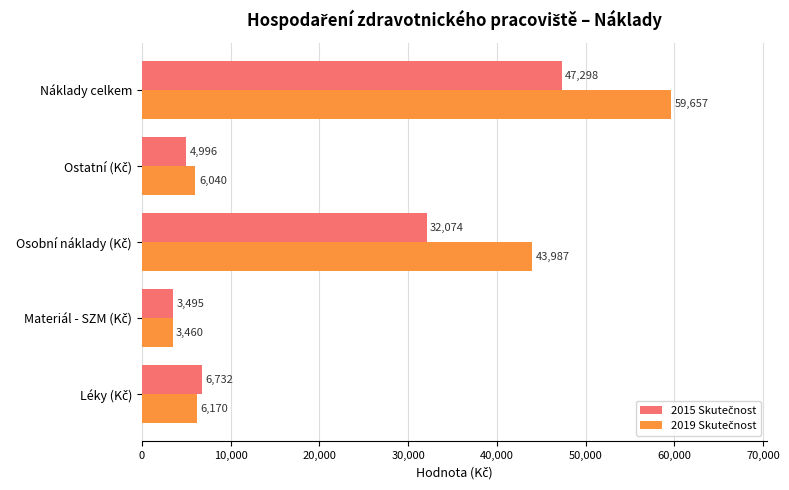

Which category has the highest value across all series?

Náklady celkem